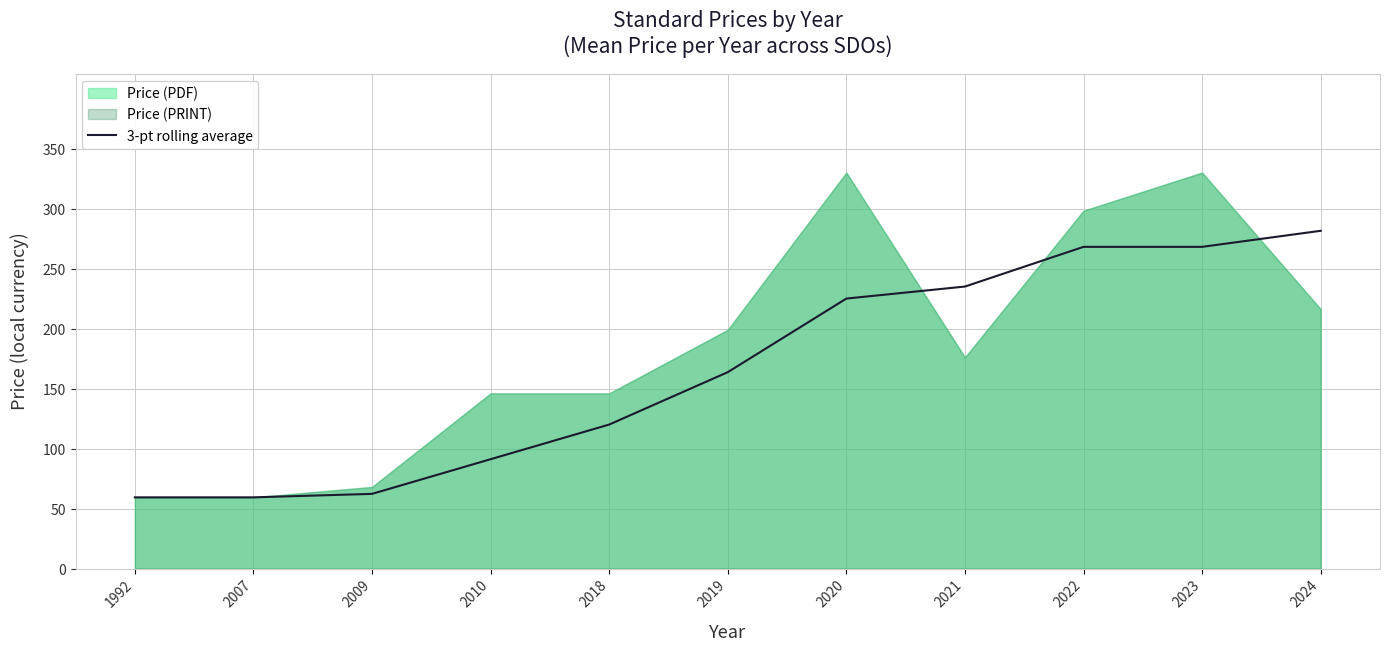

Where does the data first go above 163?

2019